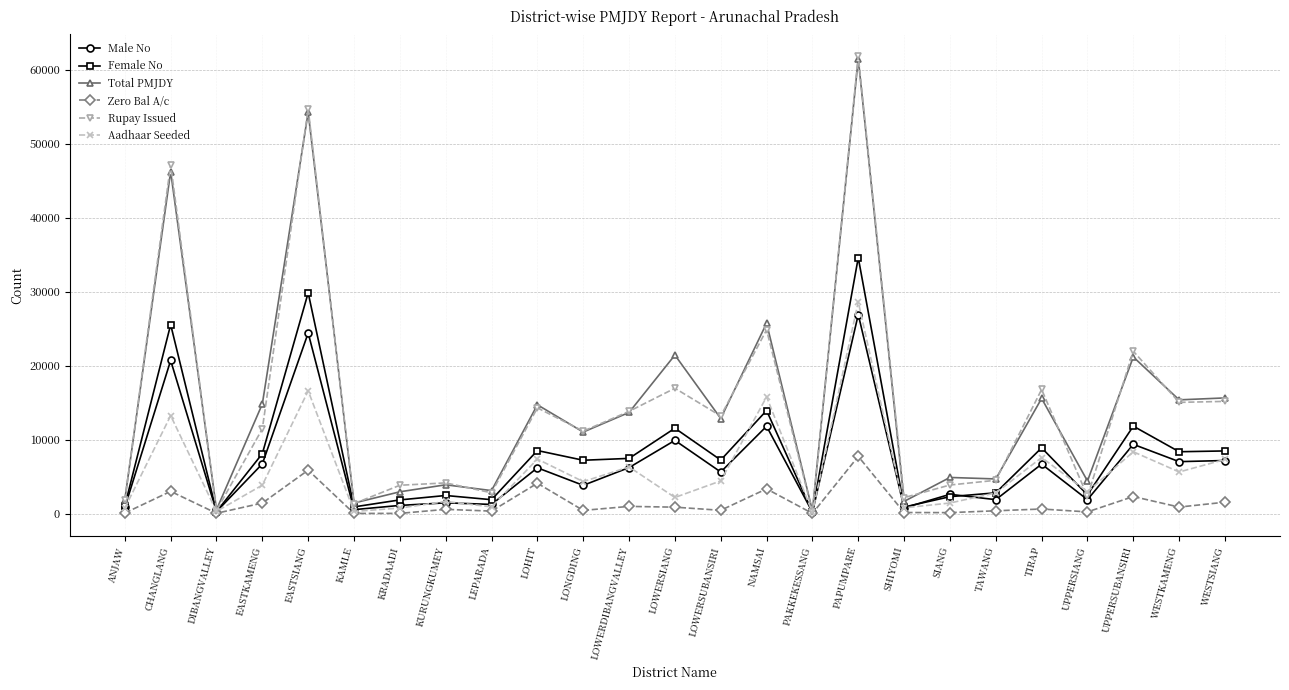

Which series has the widest spread of values?

Rupay Issued